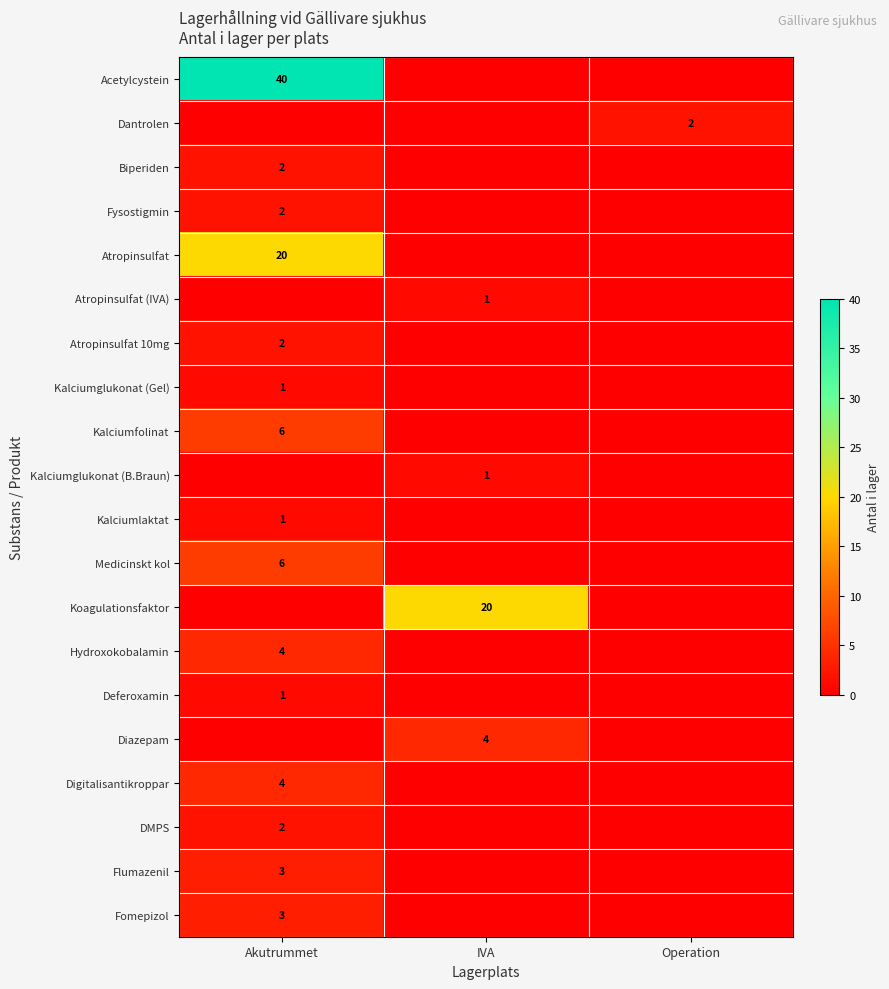

Which label corresponds to the largest value in the chart?

Akutrummet